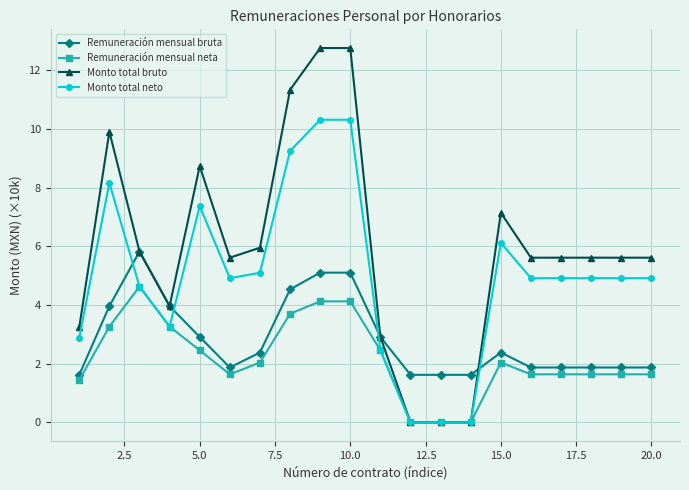

Which series has the largest range (max minus min)?

Monto total bruto